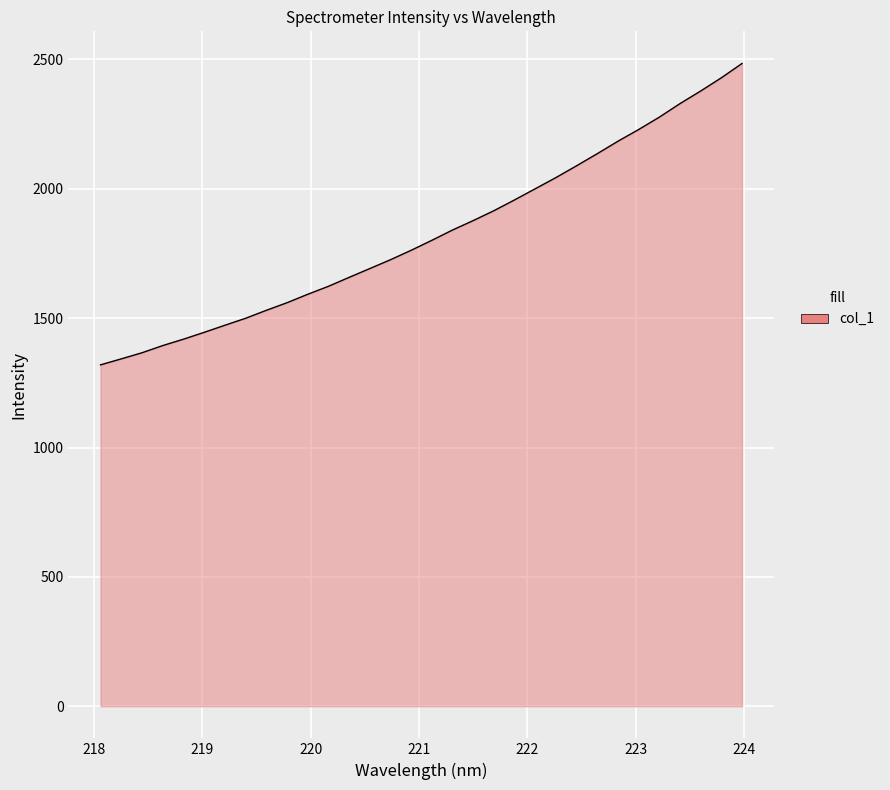

What is the greatest value displayed?

2484.5